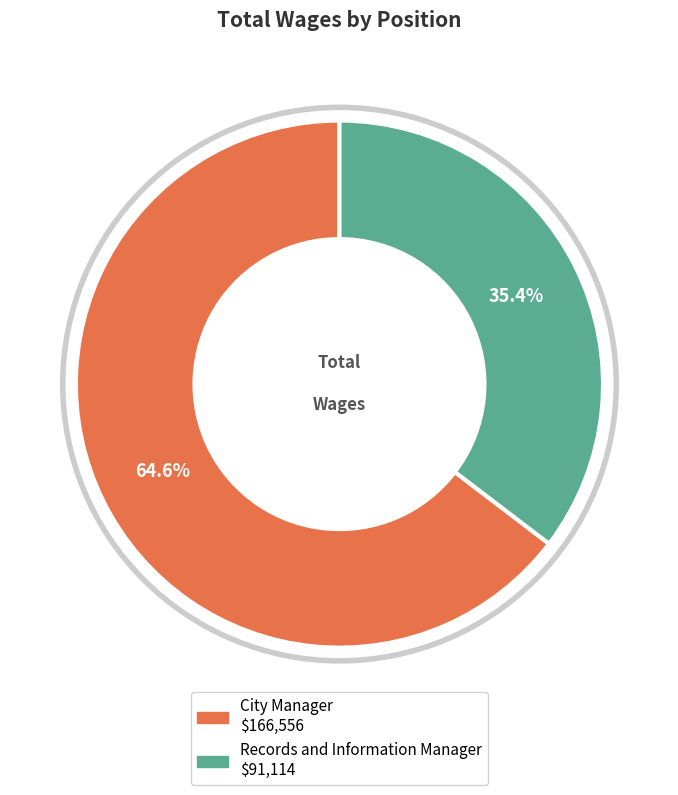

Which slice is the largest?

City Manager